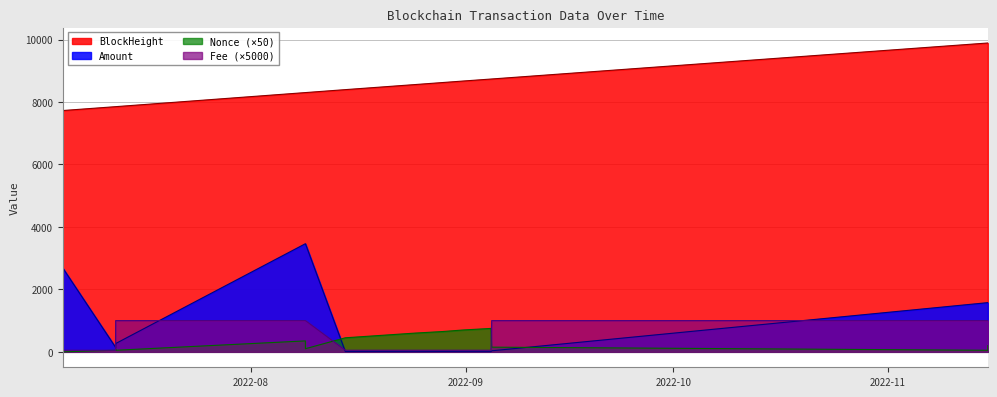

True or false: Fee has more than 2 points higher than both neighbors.

False